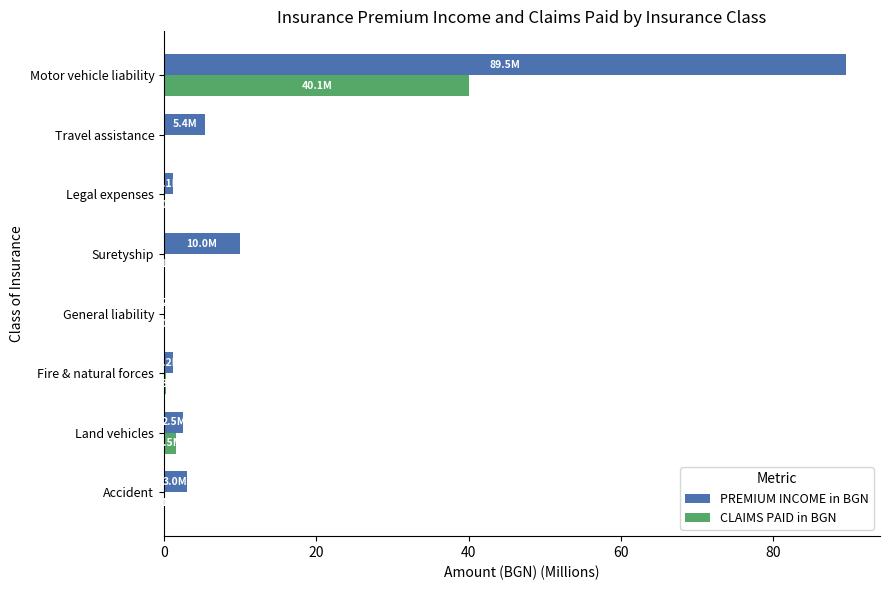

What is the sum of all PREMIUM INCOME in BGN values?

112.9